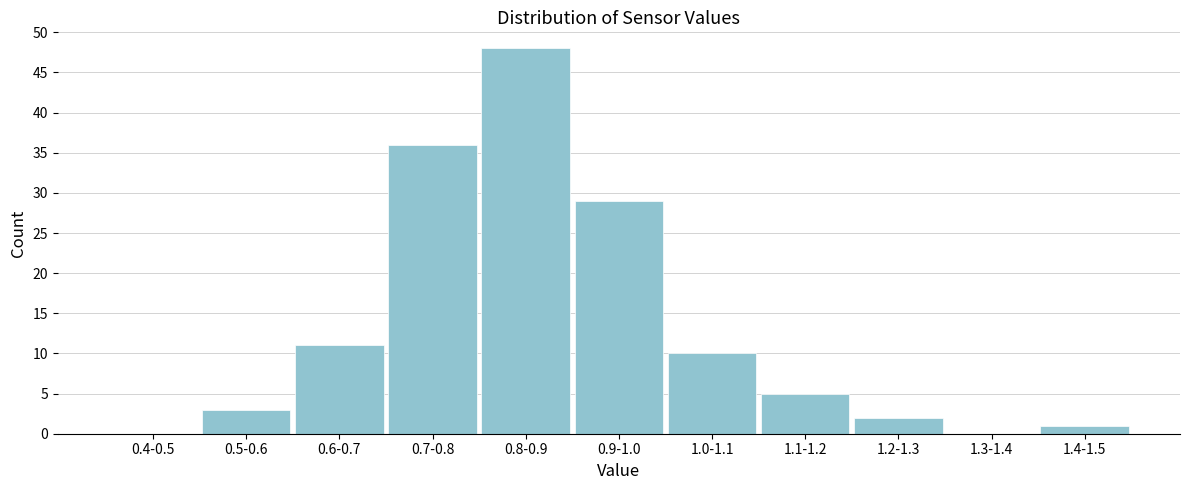

Reading left to right, list all the values displayed in this chart.

0.4-0.5=0	0.5-0.6=3	0.6-0.7=11	0.7-0.8=36	0.8-0.9=48	0.9-1.0=29	1.0-1.1=10	1.1-1.2=5	1.2-1.3=2	1.3-1.4=0	1.4-1.5=1